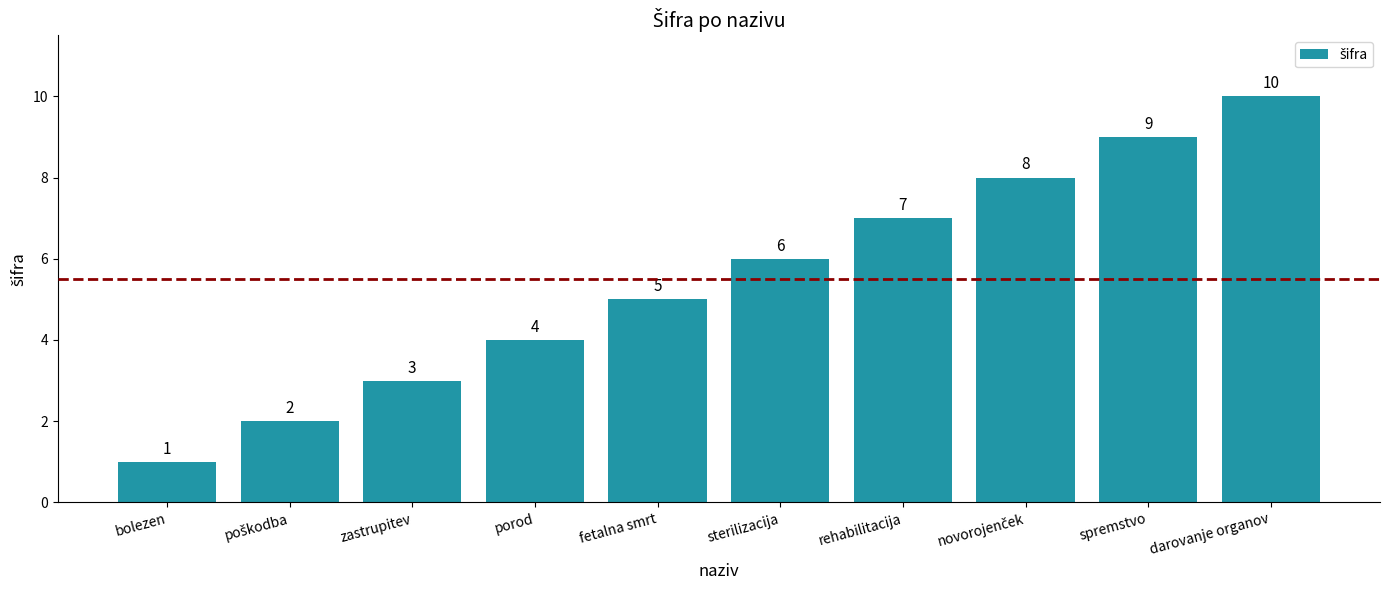

At which category does the chart reach its peak across all series?

darovanje organov